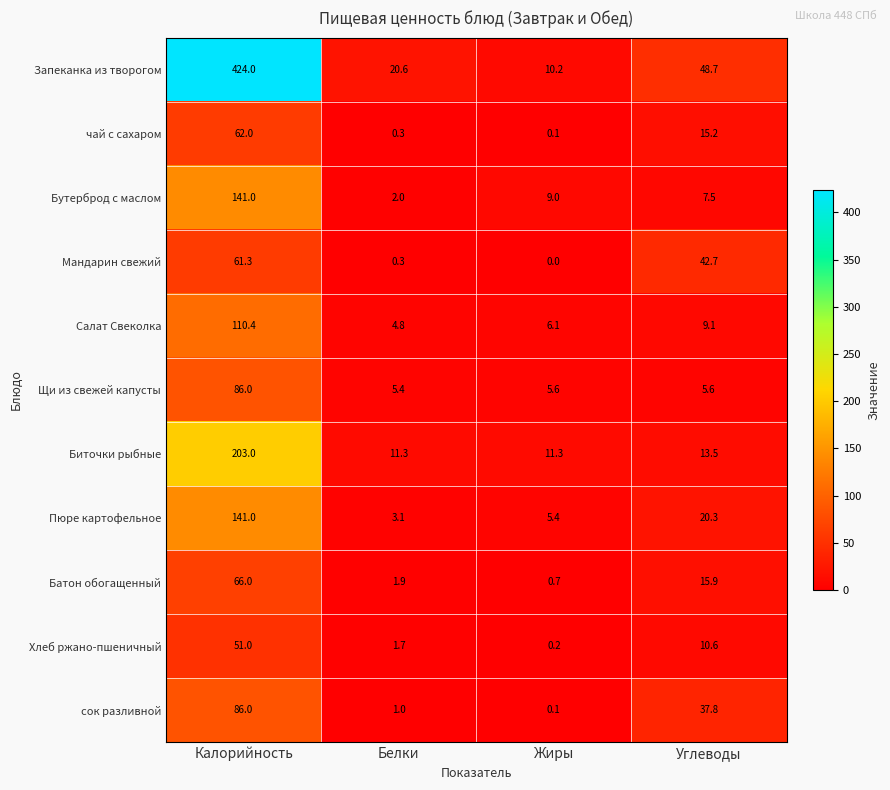

Where does the Батон обогащенный series first go above 15?

Калорийность